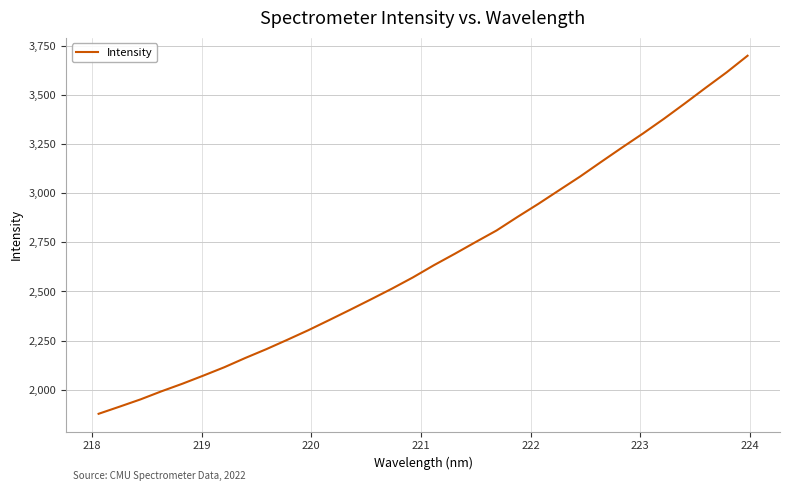

What is the difference between the maximum and minimum values?

1820.2